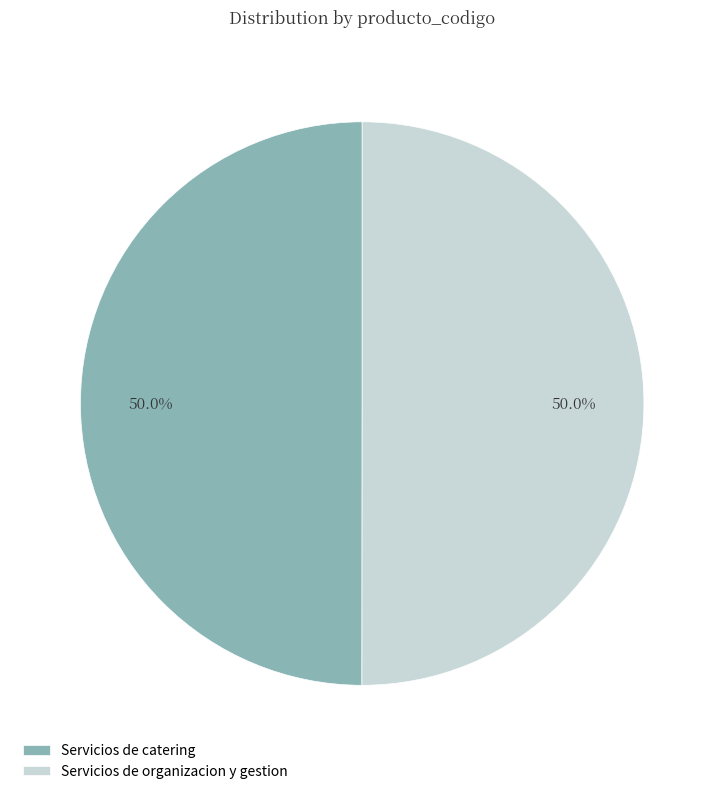

To the nearest percent, what is the combined percentage of Servicios de organizacion y gestion and Servicios de catering?

100%